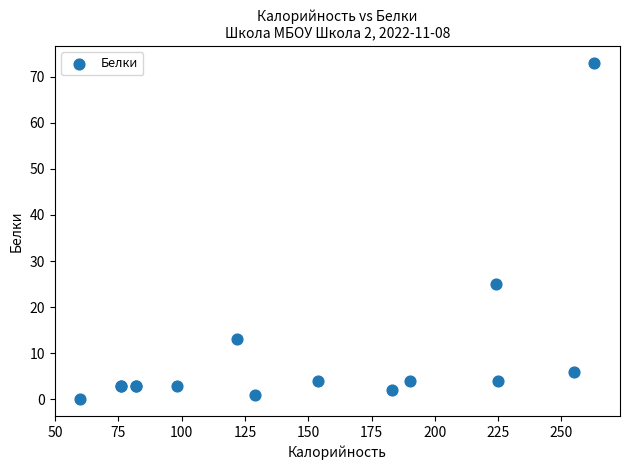

What Y value in the scatter plot is closest to 36?

25